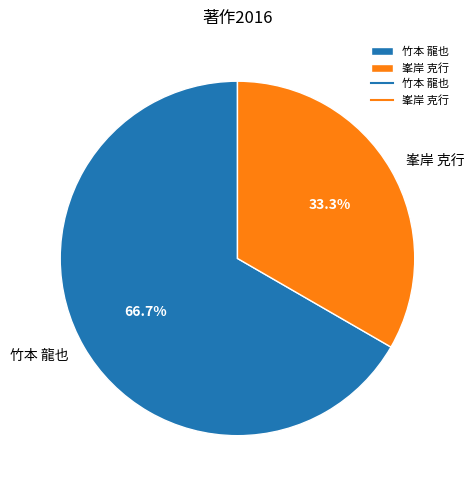

Is the sum of 竹本 龍也 and 峯岸 克行 greater than half?

Yes